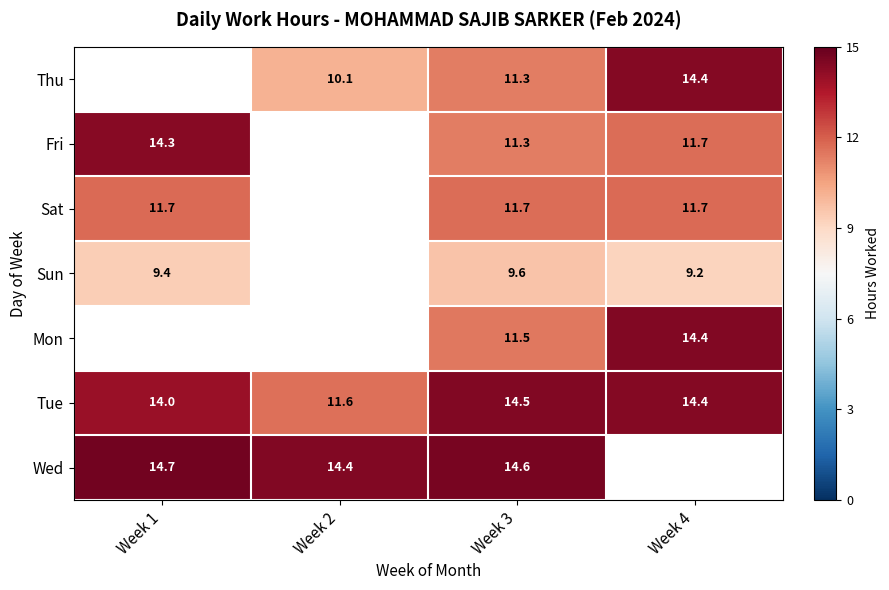

Is the value of Sat at Week 3 greater than the value of Tue at Week 1?

No